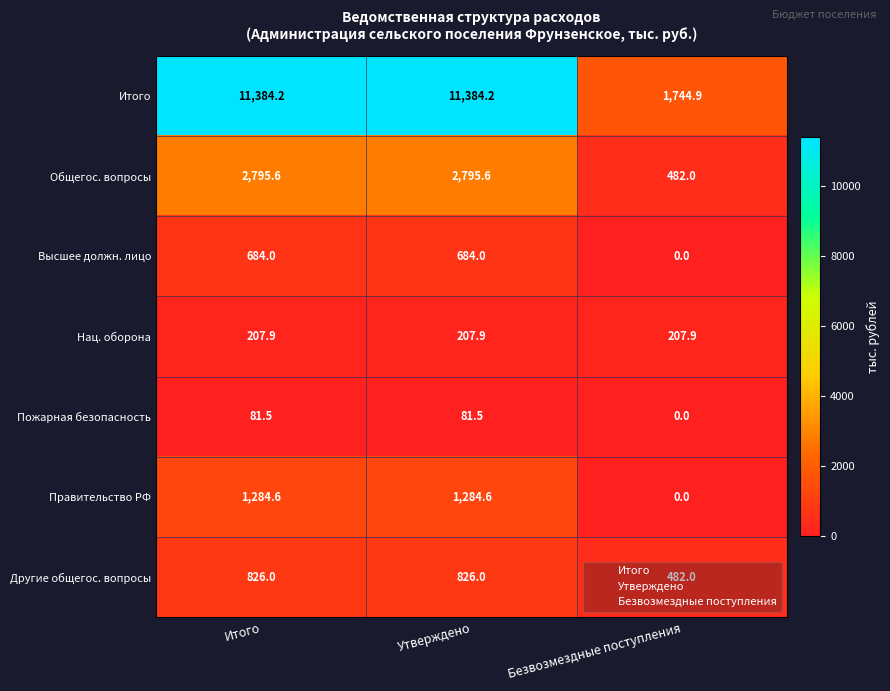

Which series has the widest spread of values?

Итого